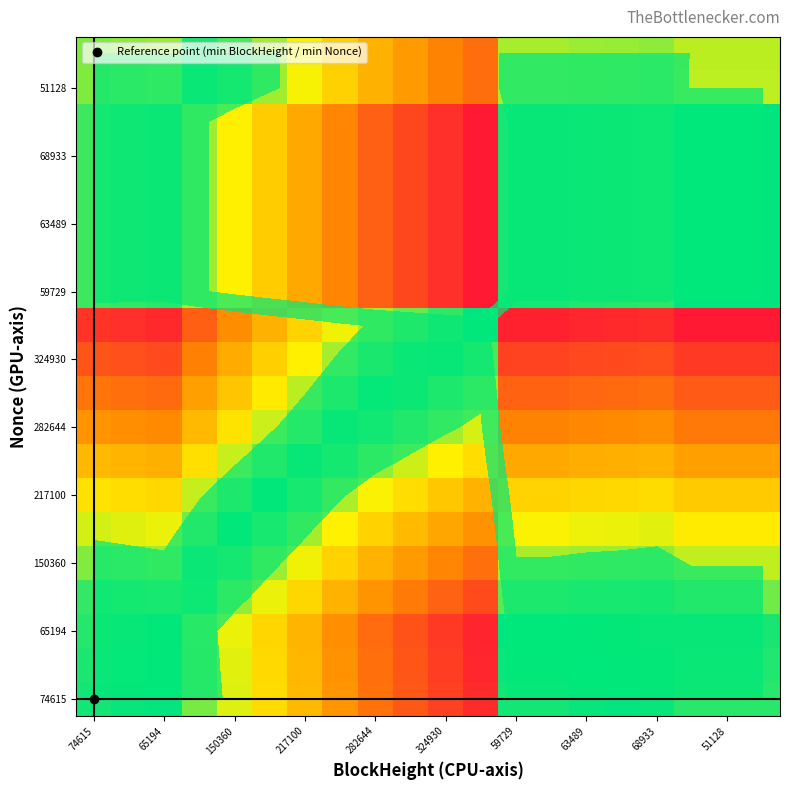

What is the spread (max minus min) of values at 11?

0.5